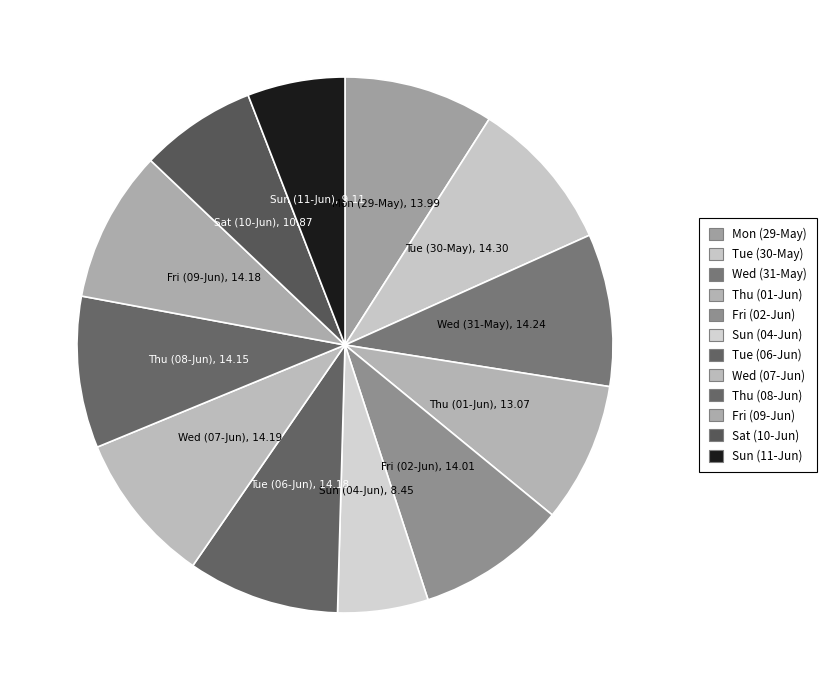

True or false: Fri (09-Jun) accounts for 21% of the total.

False